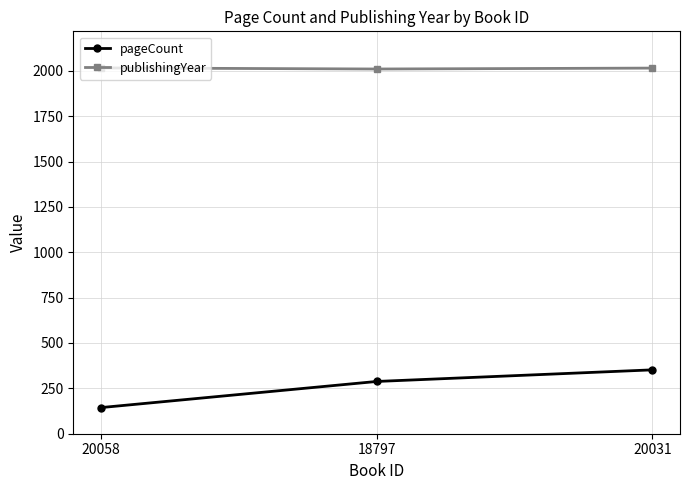

What is the maximum value shown in the chart?

2016